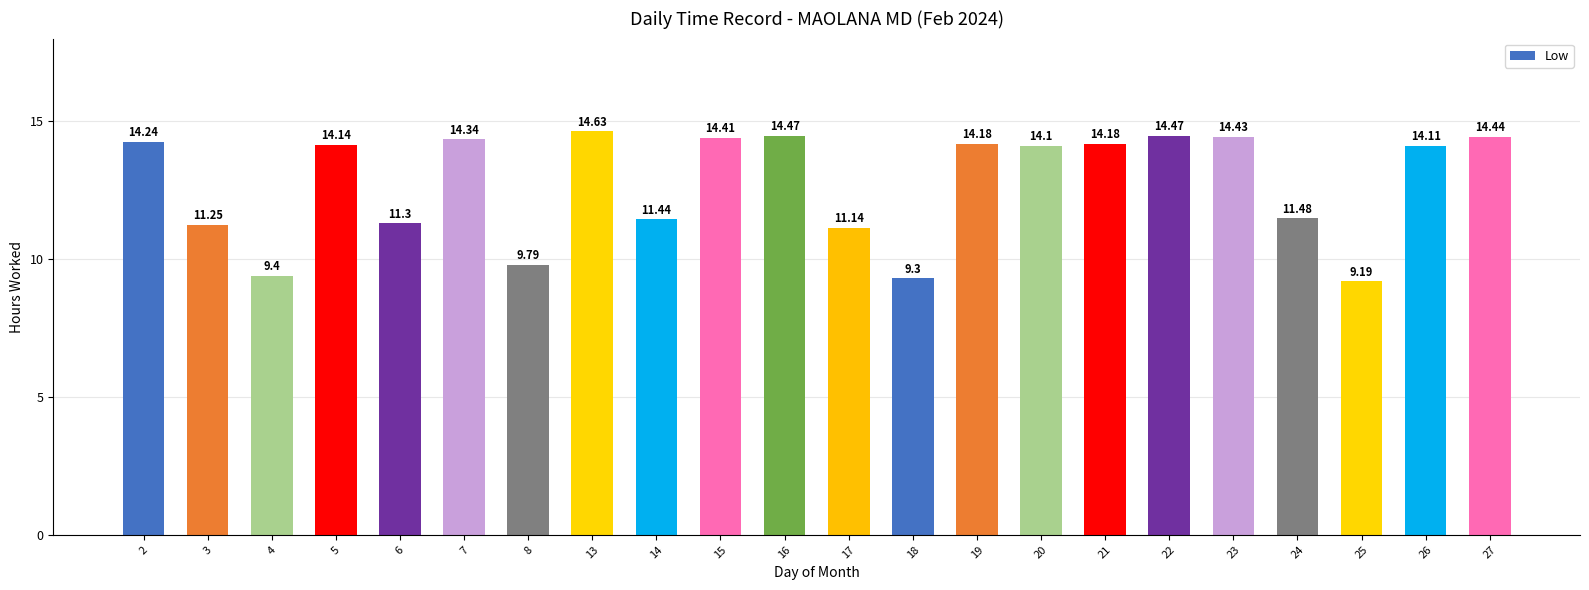

What is the minimum value shown in the chart?

9.2